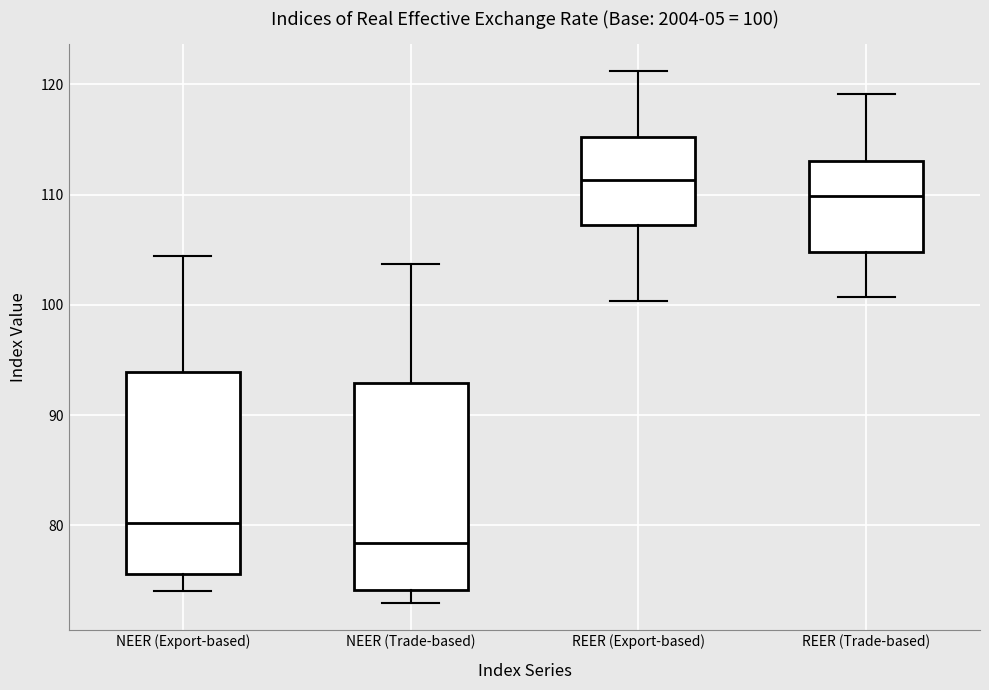

Which box's median line is the highest?

REER (Export-based)